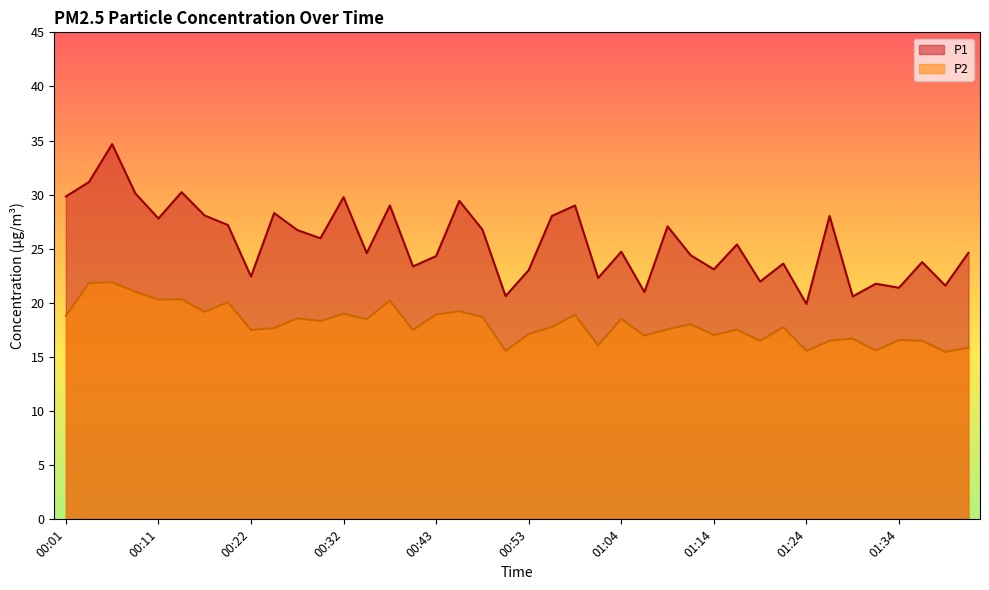

At 00:16, list the series in order from largest to smallest.

P1, P2